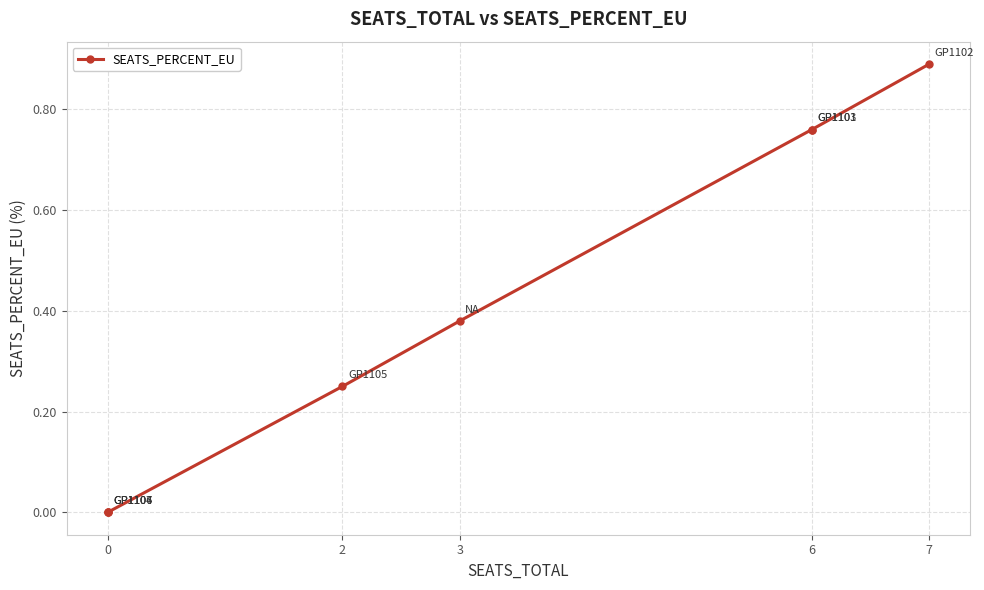

What is the label of the 7th point from the left?

6